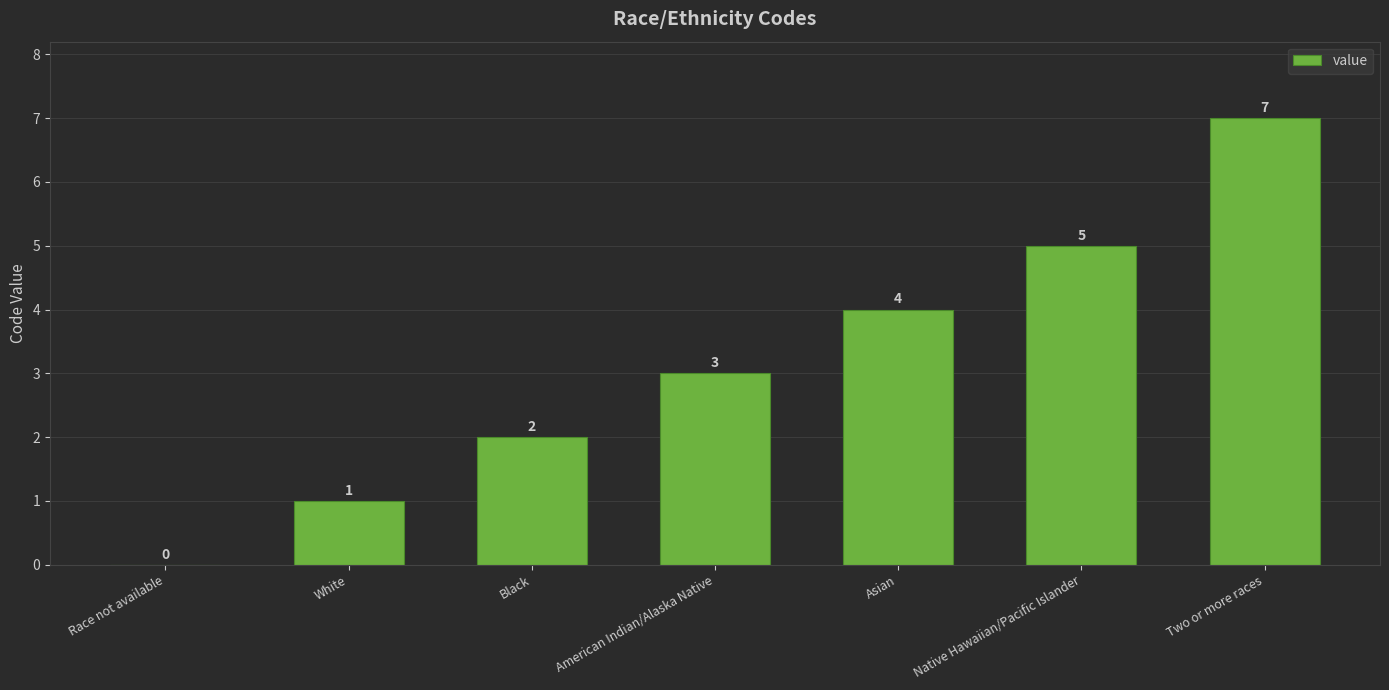

The value at Two or more races is 2. True or false?

False